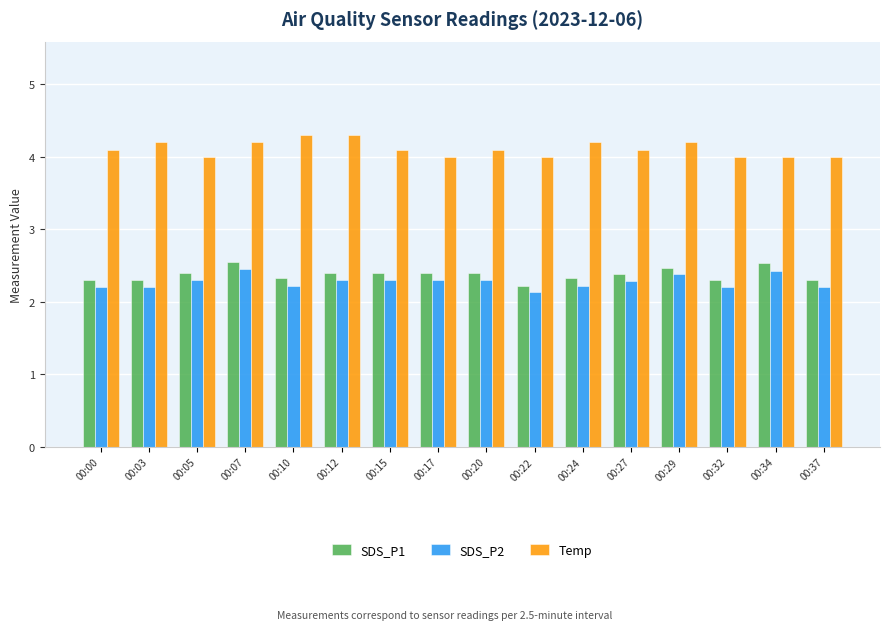

What is the difference between the highest and lowest values at 00:20?

1.8